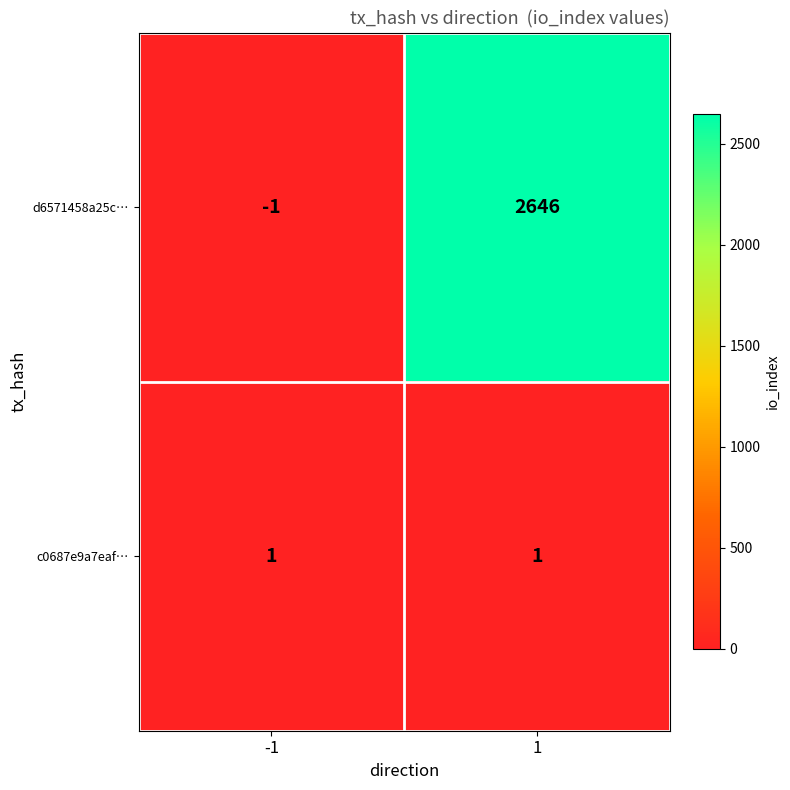

What is the difference between the highest and lowest values at -1?

2